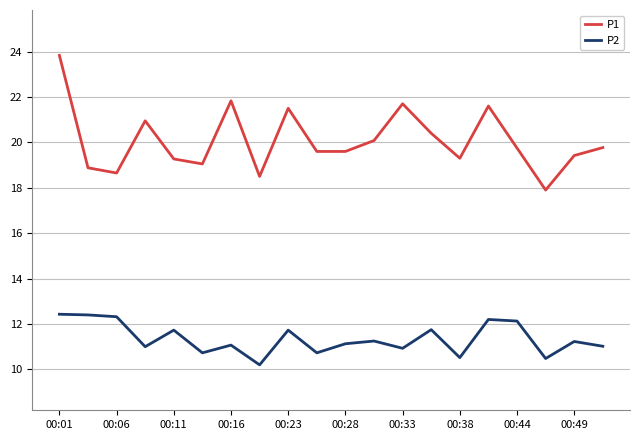

What is the maximum value shown in the chart?

23.8